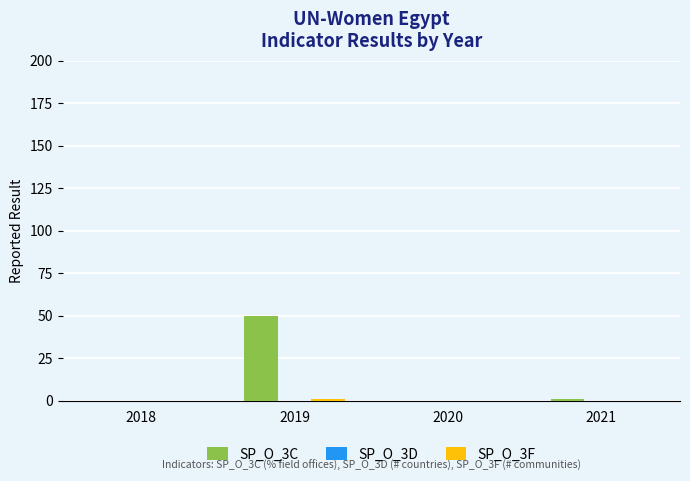

What is the spread (max minus min) of values at 2019?

49